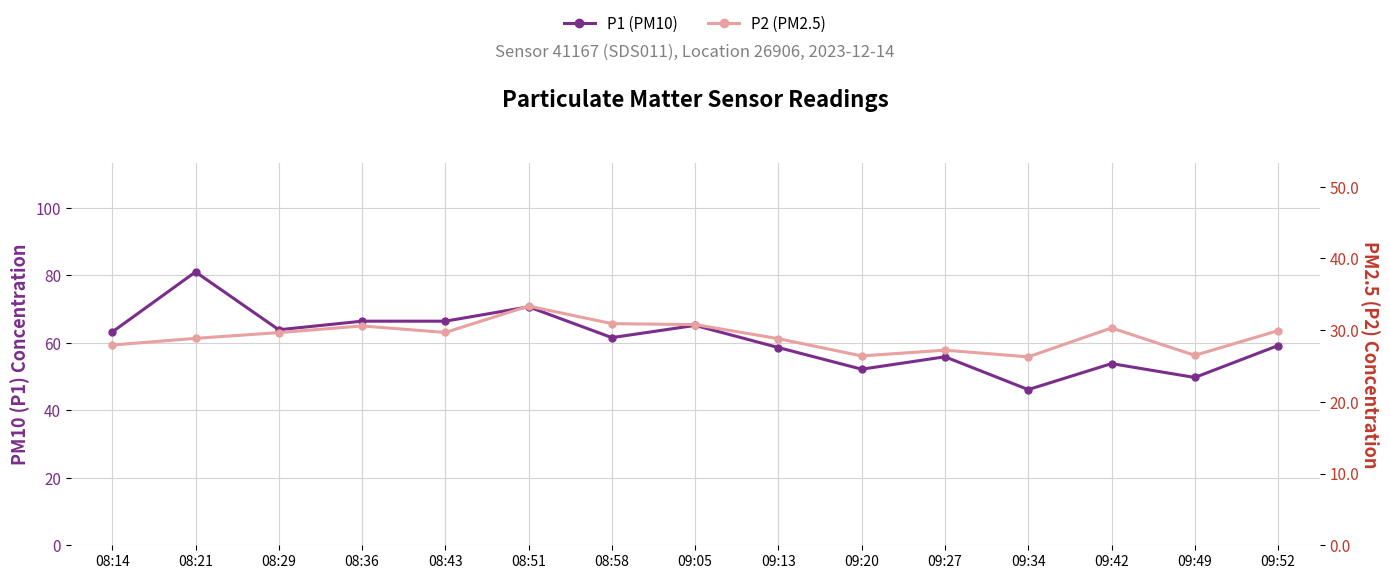

What are all the series names shown in the legend?

P1 (PM10), P2 (PM2.5)